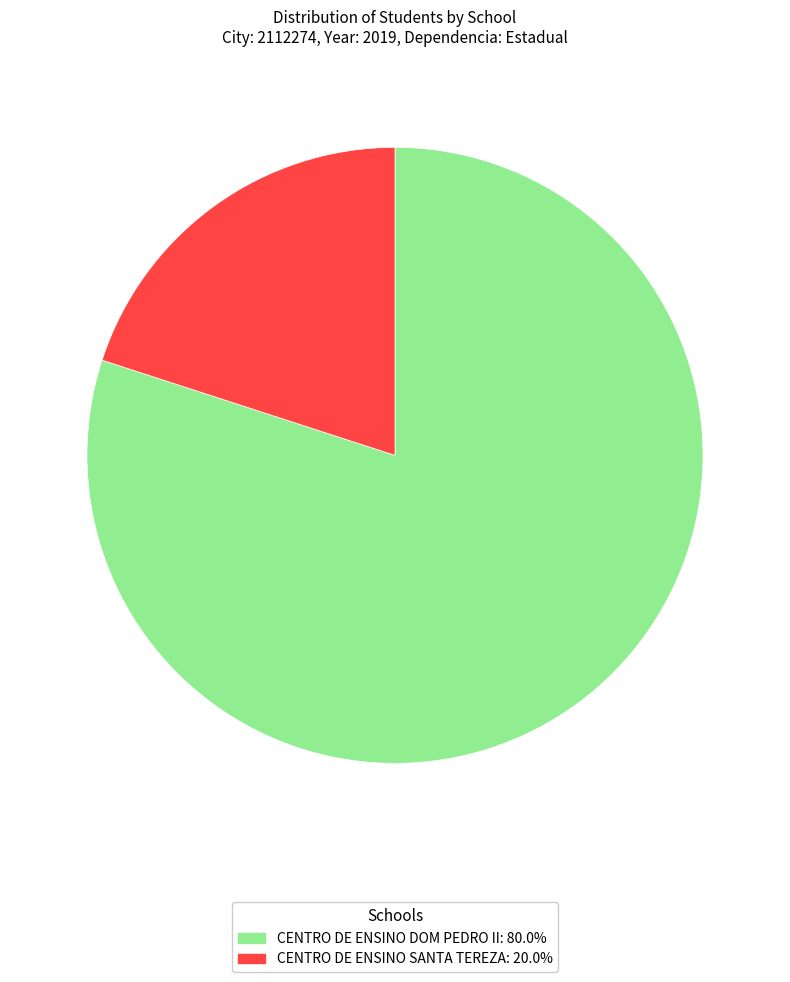

Which slice represents more than half of the pie?

CENTRO DE ENSINO DOM PEDRO II